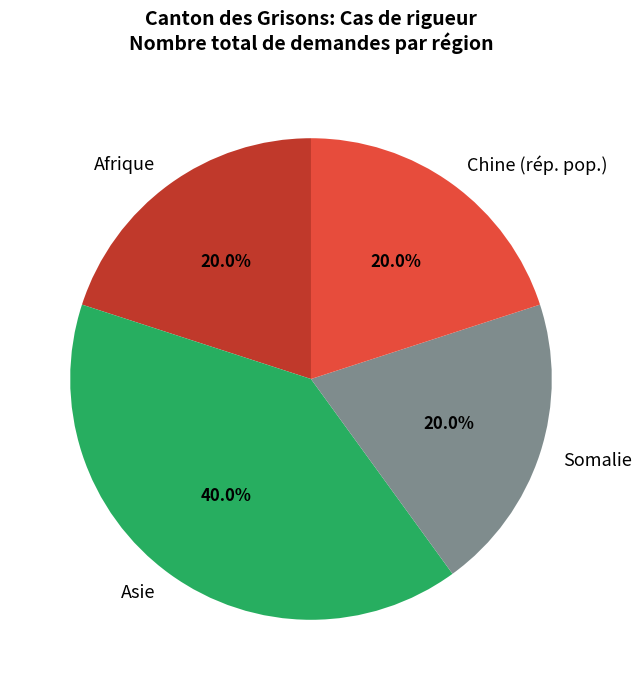

Which has a higher value, Afrique or Asie?

Asie